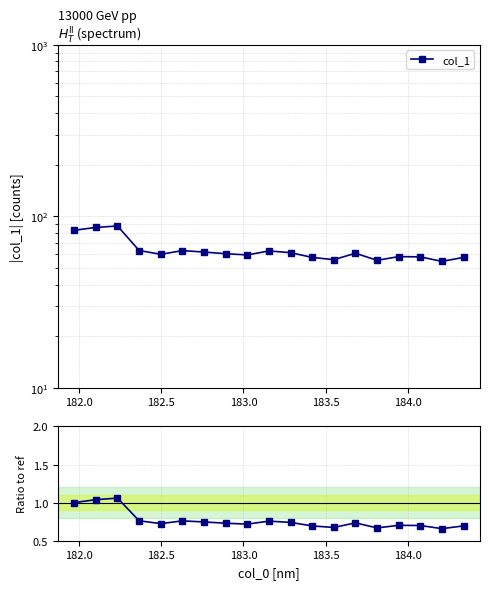

How many distinct data groups are displayed?

2